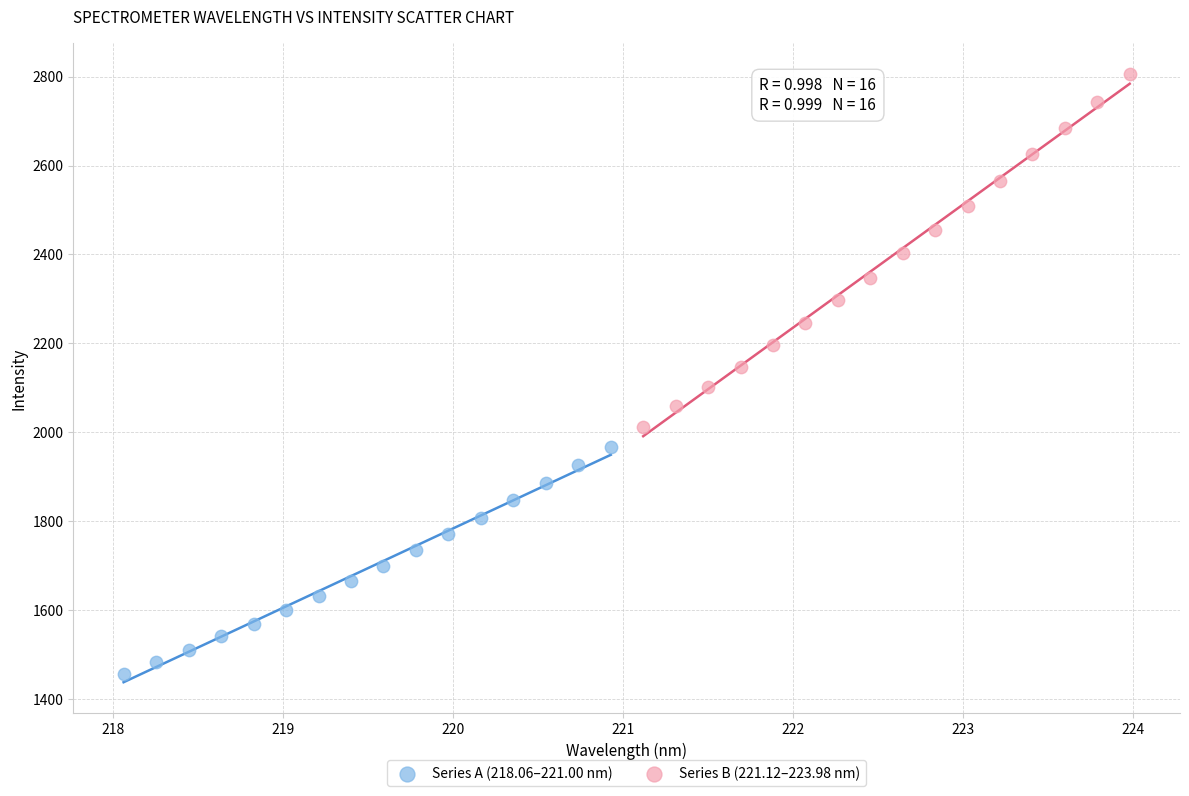

Which series contains the highest Y value?

Series B (221.12–223.98 nm)